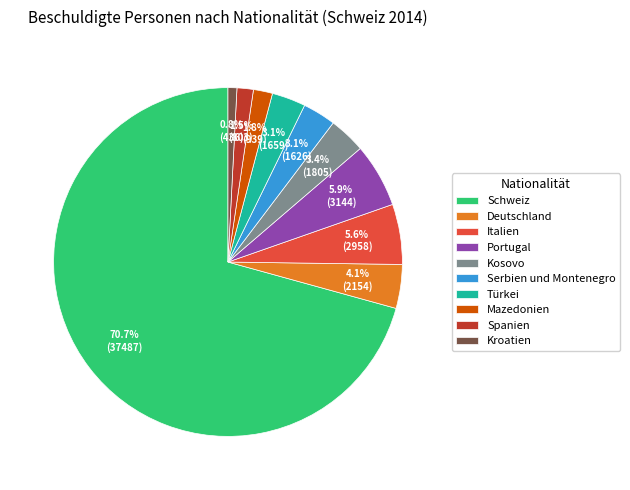

Which has a higher value, Mazedonien or Italien?

Italien